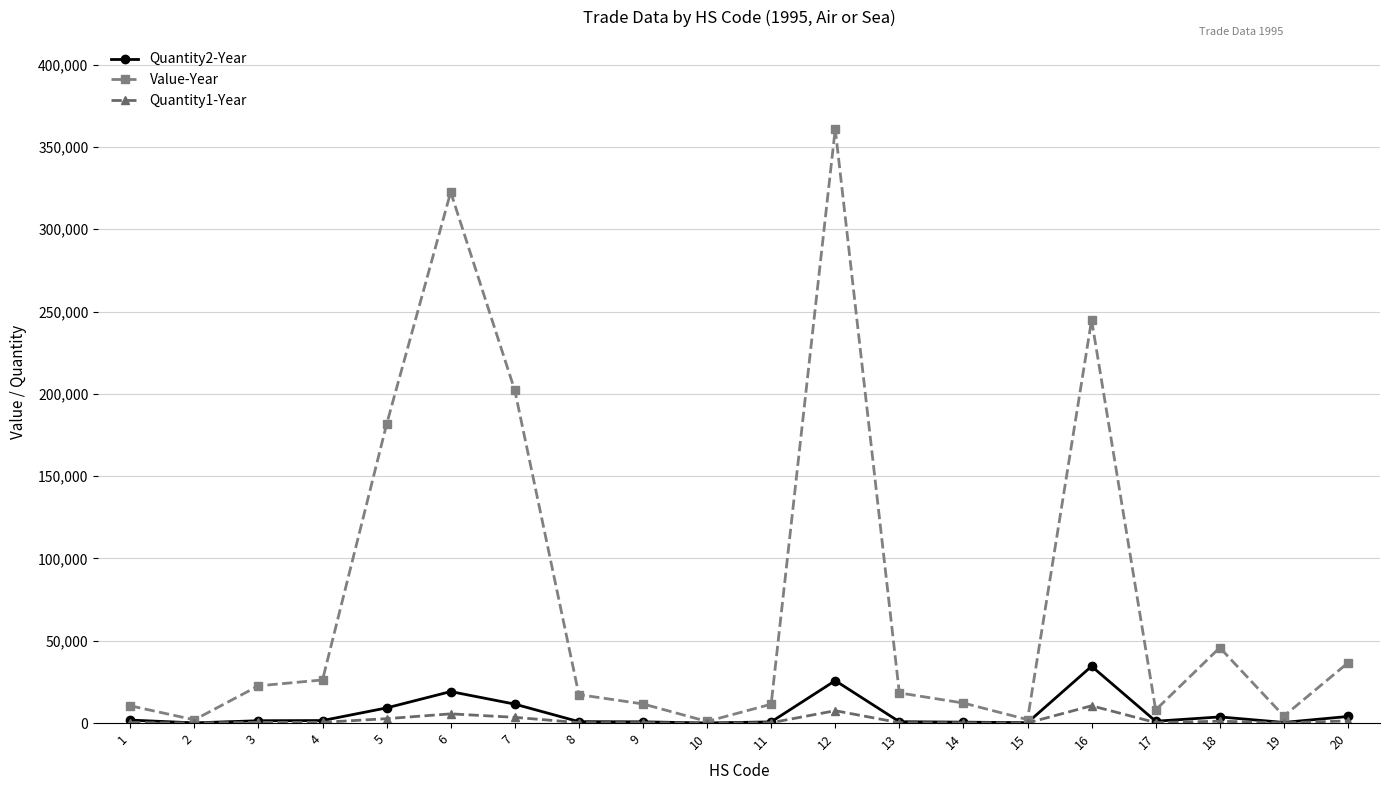

Is the value of Value-Year at 17 greater than the value of Quantity1-Year at 11?

Yes